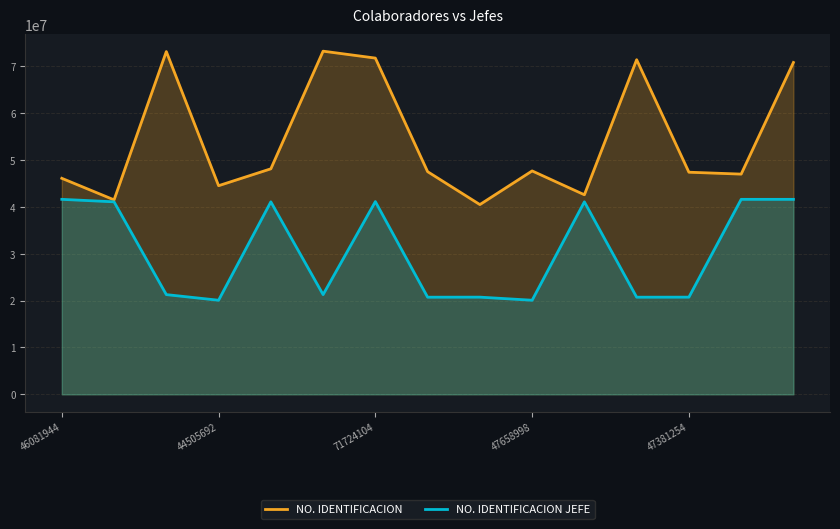

Is it true that NO. IDENTIFICACION JEFE equals 27739507 at 46081944?

False